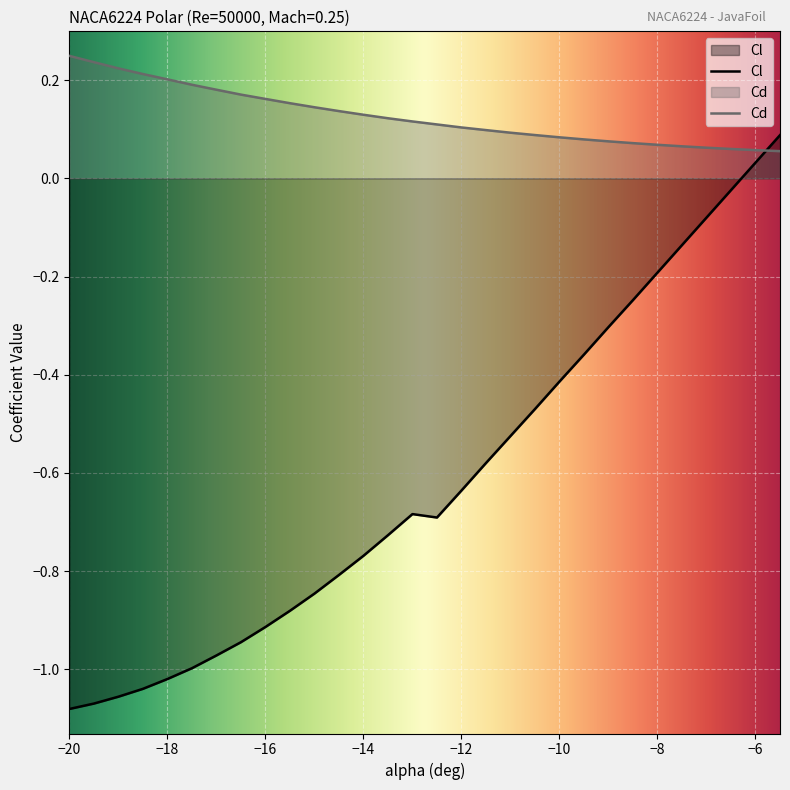

Where do Cd and Cl first cross each other?

-6 and -5.5